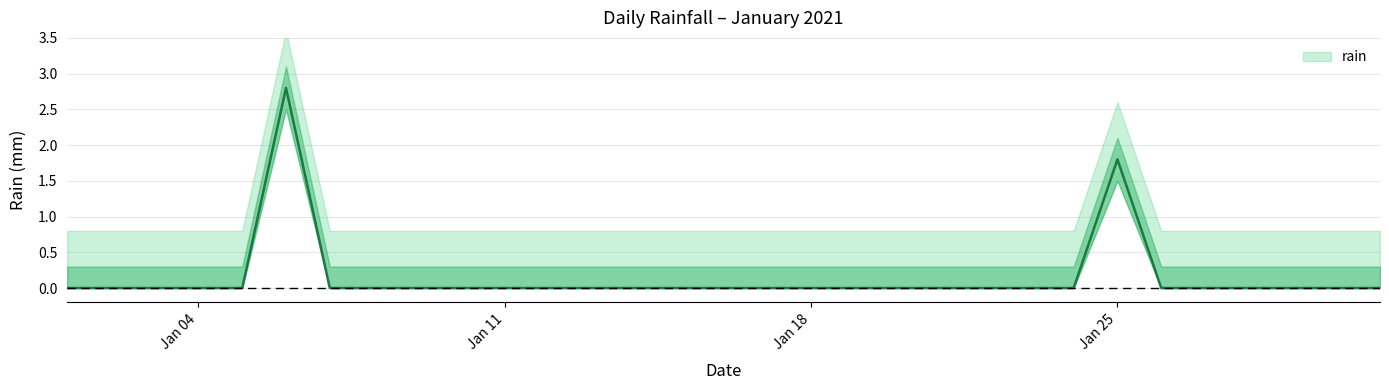

True or false: the data has more than 2 interior local peaks.

False